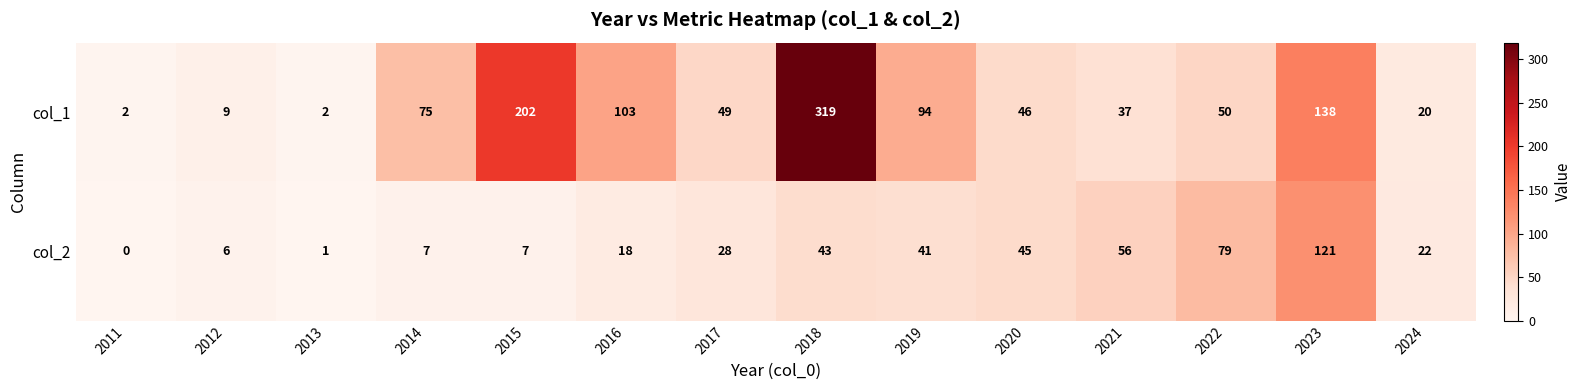

Which category has the lowest value across all series?

2011